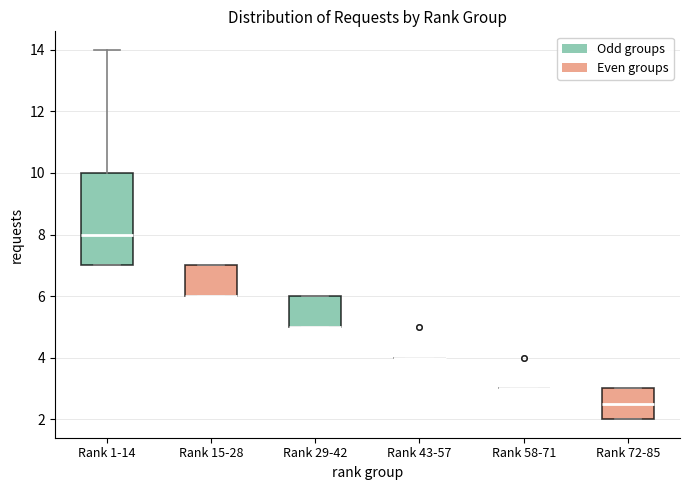

Where is the lower edge of the box for Rank 29-42 on the y-axis? The values are not printed on the chart, so give them approximately, as read against the axis.

5.0